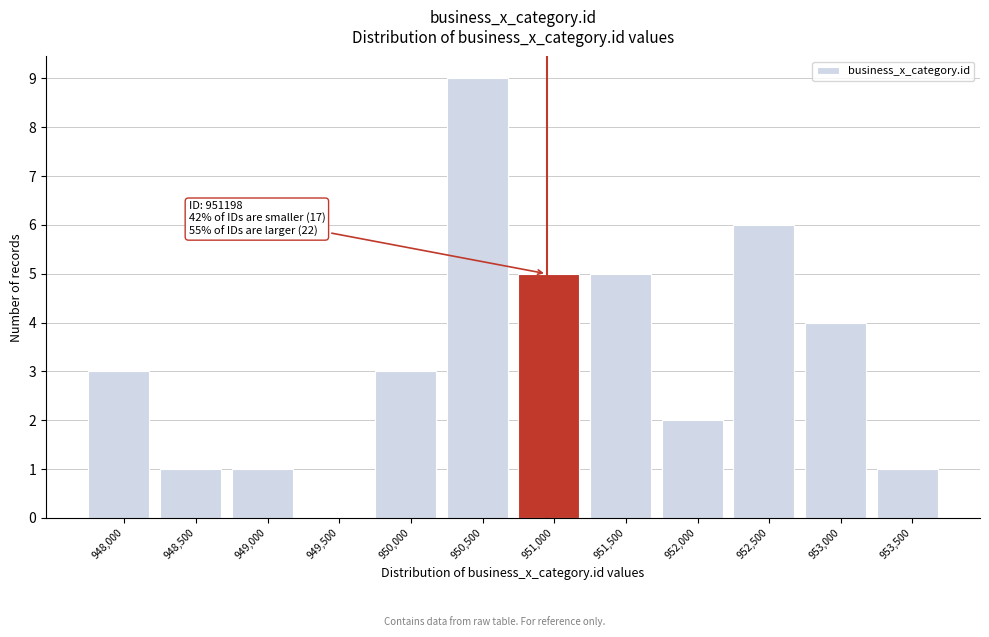

Reading right to left, extract all data points from this chart.

953,500=1	953,000=4	952,500=6	952,000=2	951,500=5	951,000=5	950,500=9	950,000=3	949,500=0	949,000=1	948,500=1	948,000=3